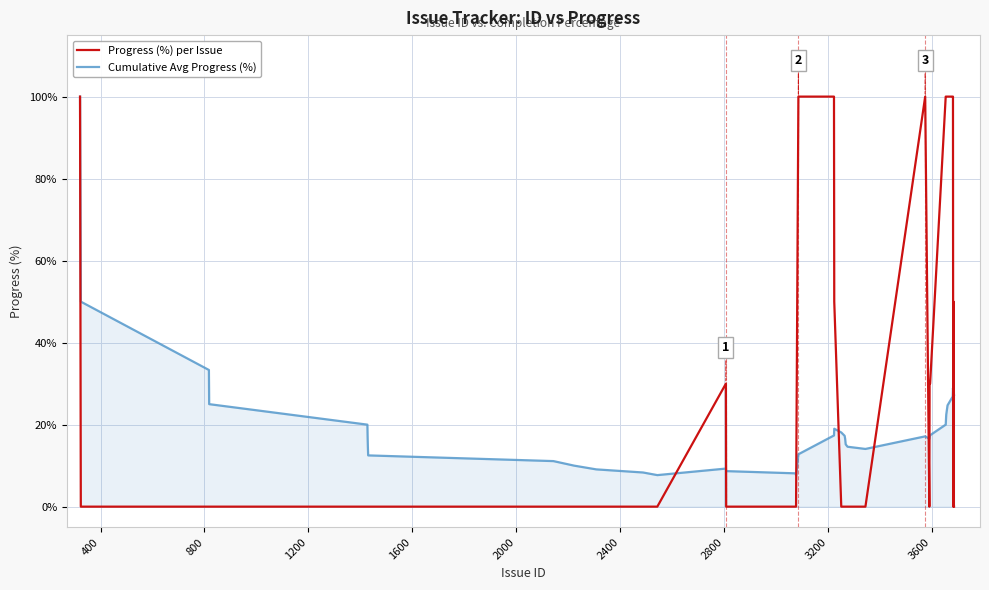

Which series has the largest total across all categories?

Progress (%) per Issue